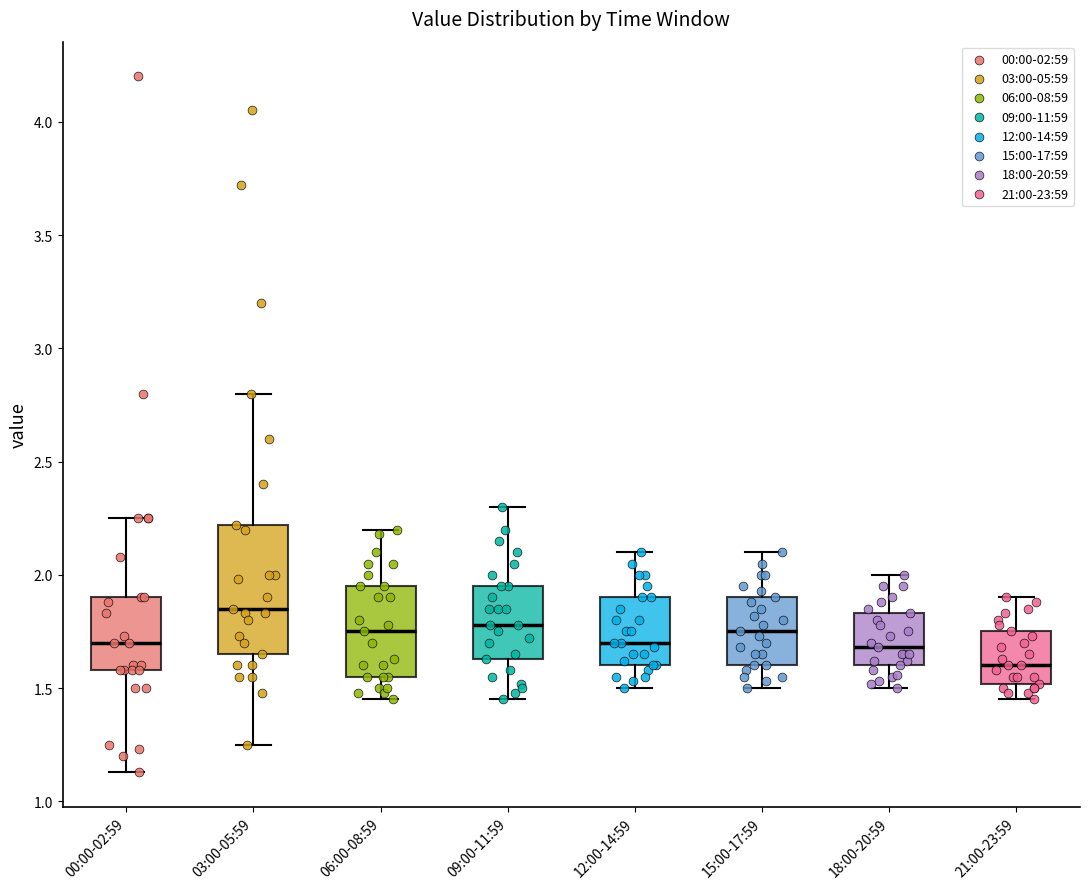

Where does the upper whisker of the box for 12:00-14:59 end on the y-axis? The values are not printed on the chart, so give them approximately, as read against the axis.

2.10